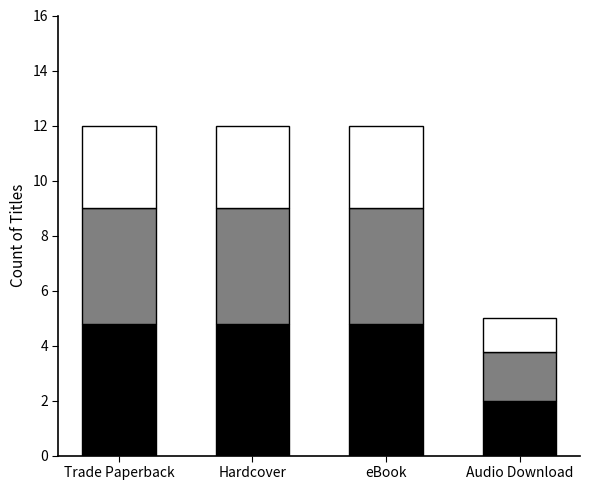

What is the total value across all series at Hardcover?

12.0